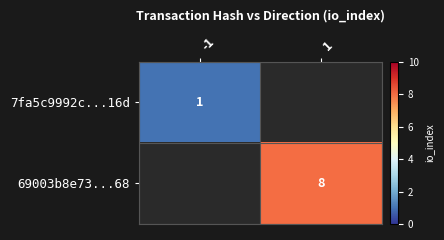

True or false: 69003b8e73...68 has a value of 12 at 1.

False